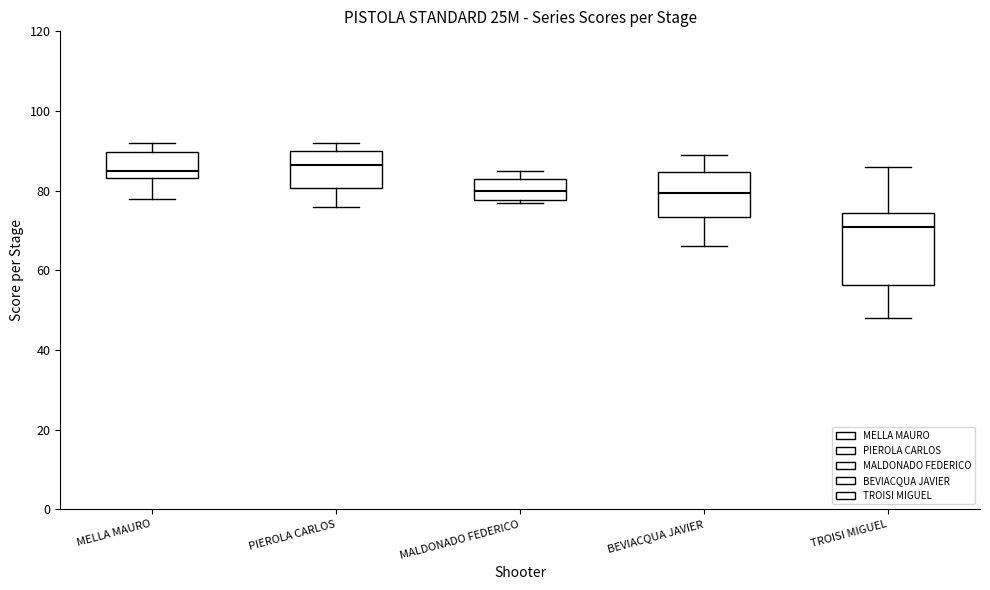

Where is the lower edge of the box for MALDONADO FEDERICO on the y-axis? The values are not printed on the chart, so give them approximately, as read against the axis.

78